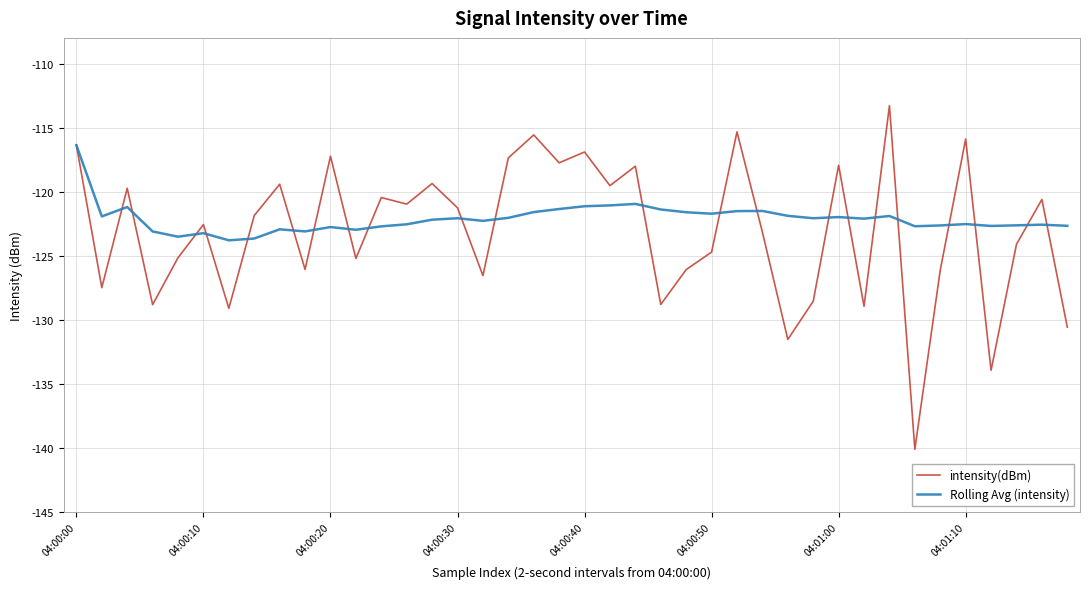

What is the smallest value displayed?

-140.1